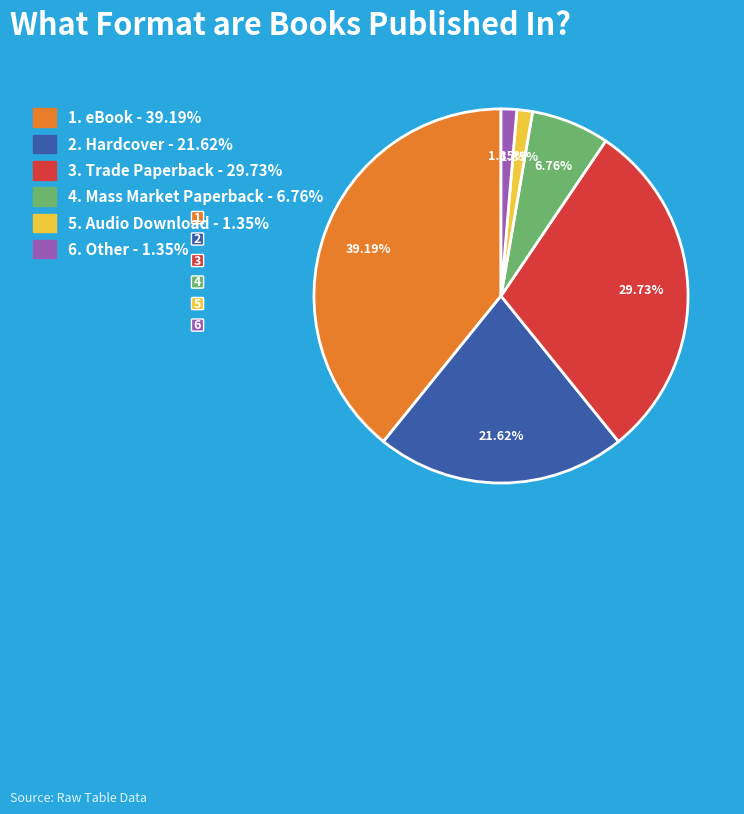

Is there any slice that represents more than half of the pie?

No